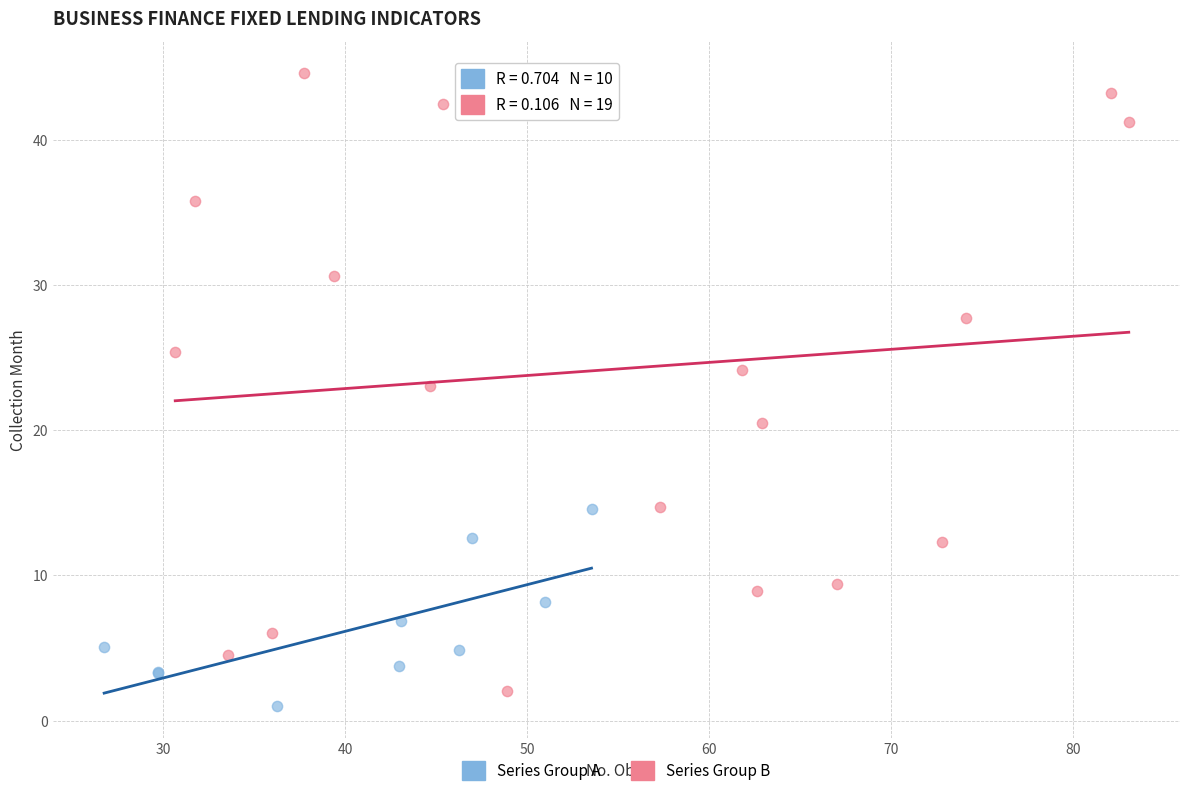

Which series reaches the maximum Y coordinate?

Series Group B